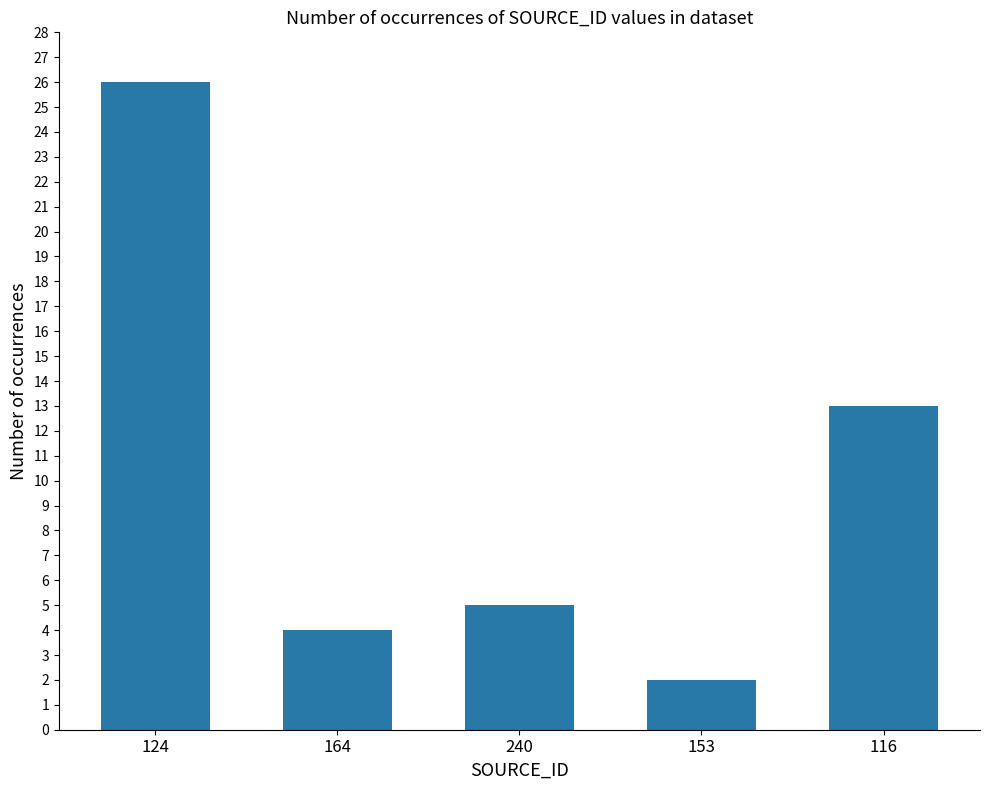

Count the number of data series in this chart.

1